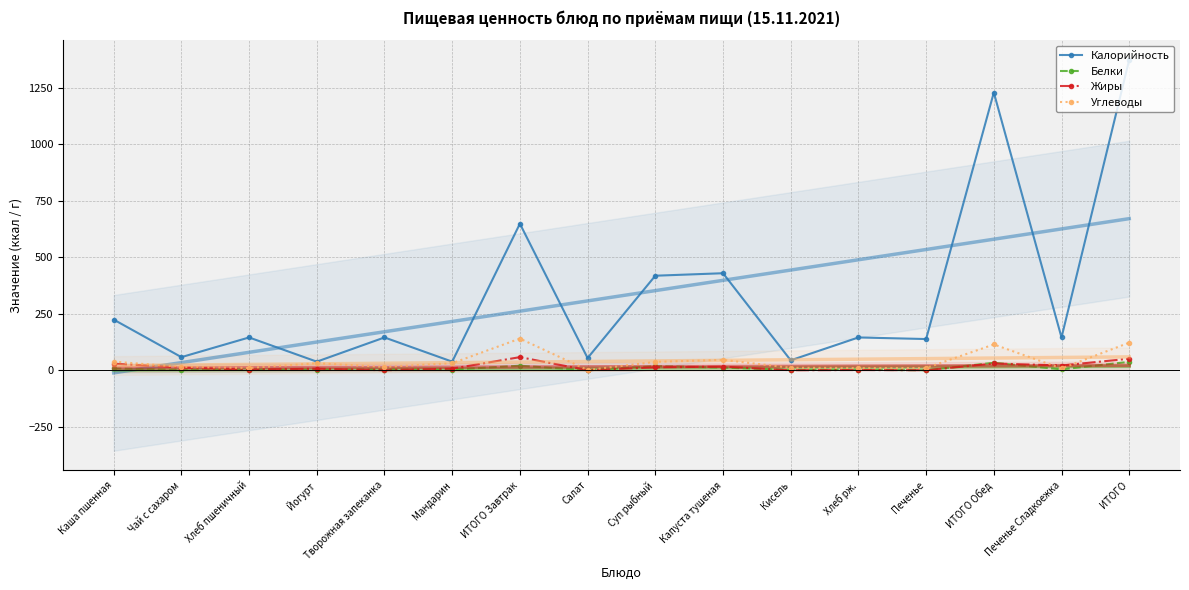

True or false: Калорийность and Углеводы cross at least once.

False